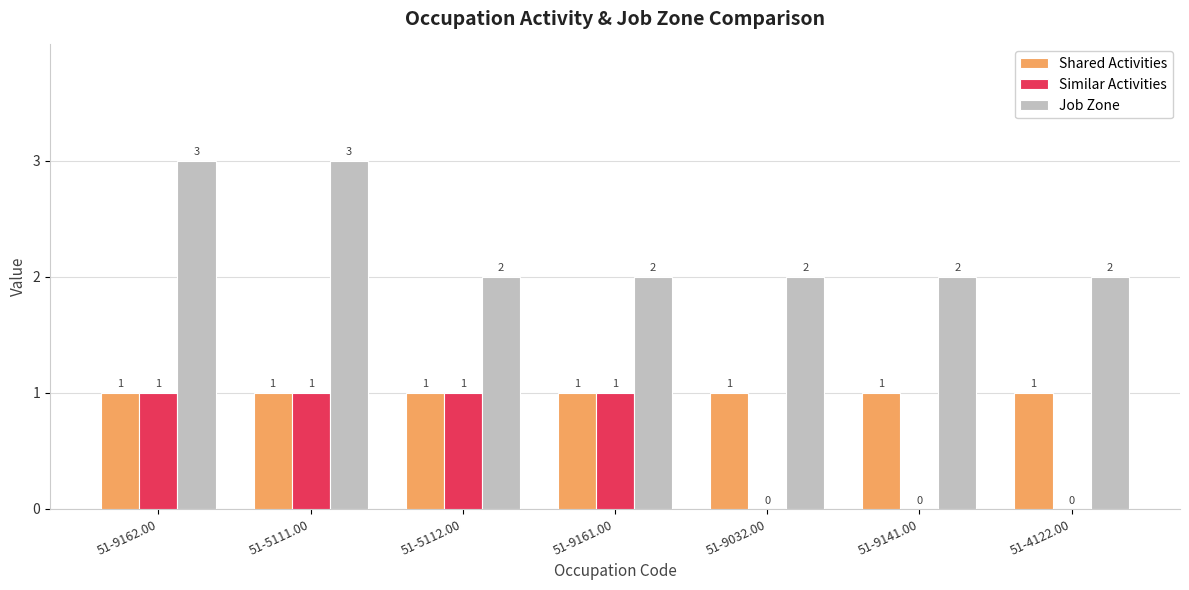

Which series has the largest total across all categories?

Job Zone